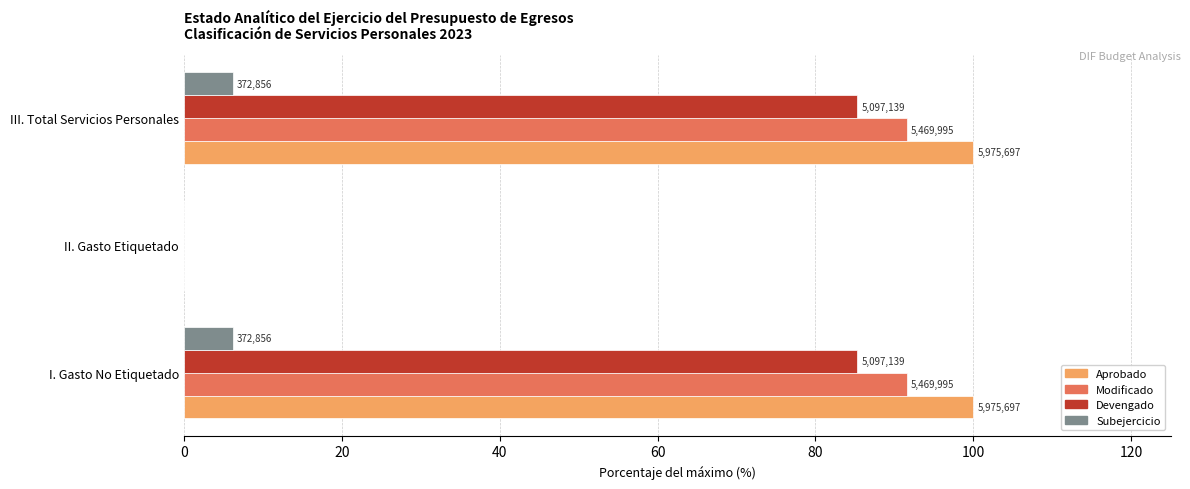

Reading left to right, list all the values displayed in this chart.

Aprobado: 0=100.0	20=0.0	40=100.0
Modificado: 0=91.5	20=0.0	40=91.5
Devengado: 0=85.3	20=0.0	40=85.3
Subejercicio: 0=6.2	20=0.0	40=6.2